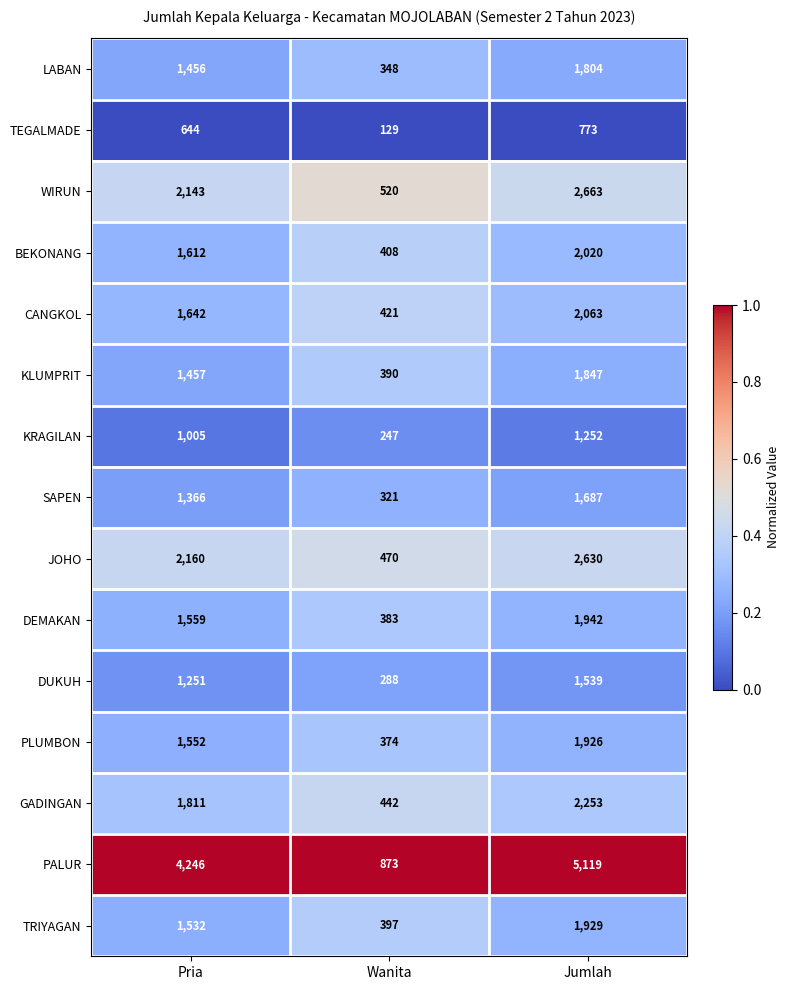

Which series has the largest range (max minus min)?

PALUR